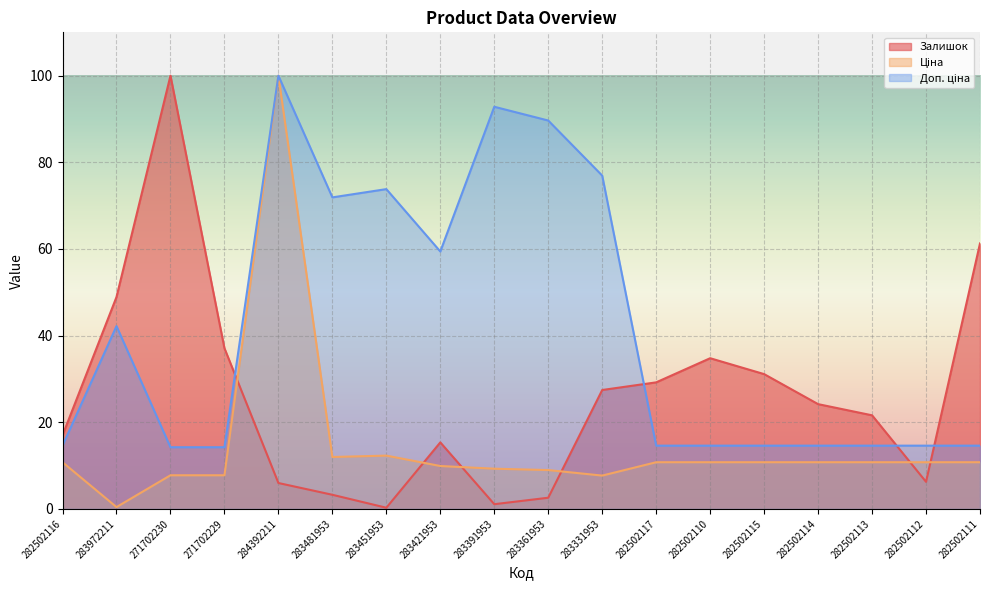

Which series has the widest spread of values?

Залишок